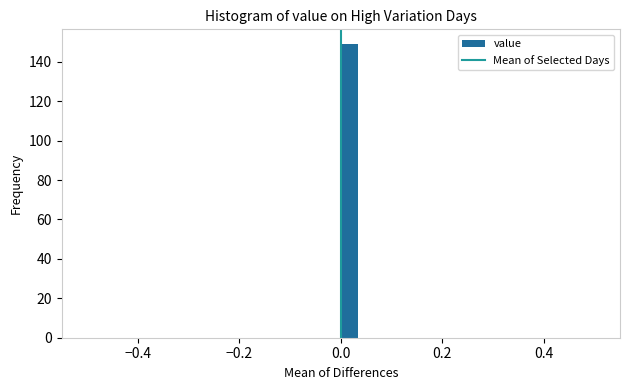

Around what value on the x-axis is the tallest bar? Give the approximate position of its centre, as read against the axis.

0.02